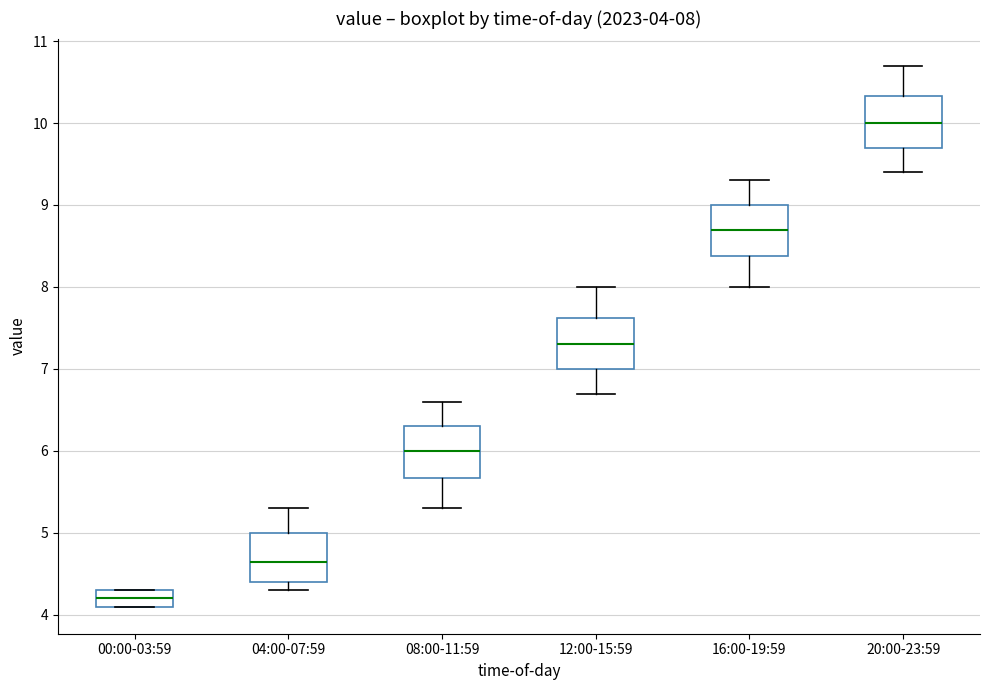

Which box has the highest median line?

20:00-23:59